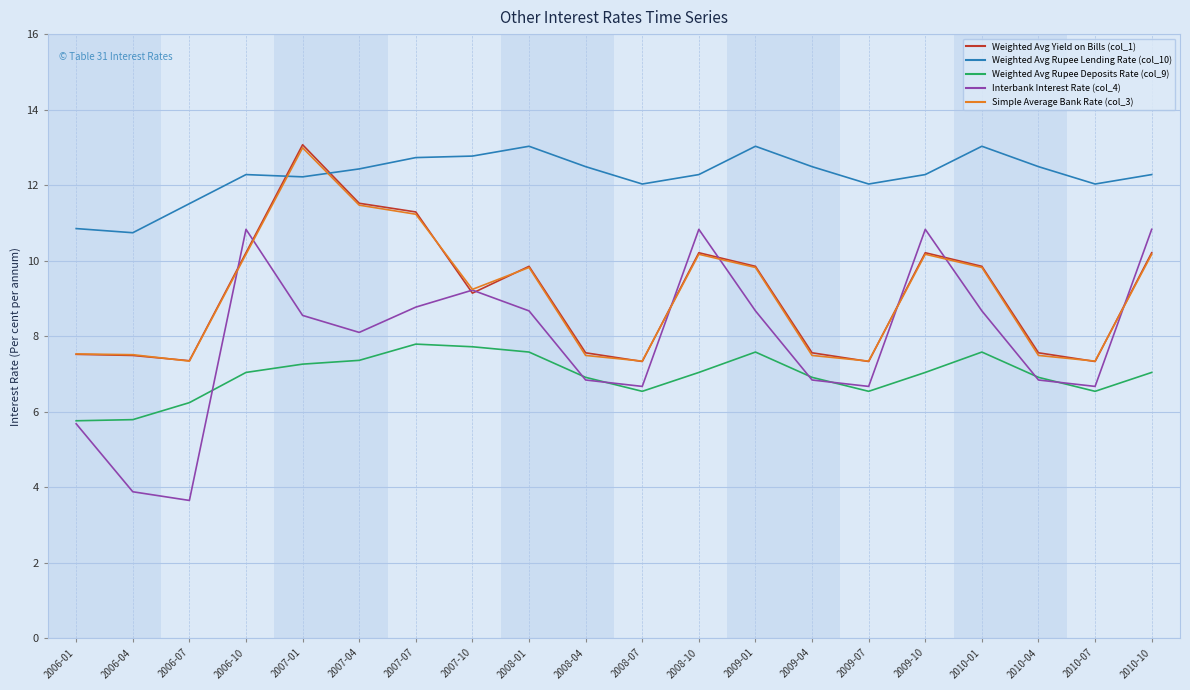

Is it true that Weighted Avg Yield on Bills (col_1) equals 9.8 at 2010-01?

True